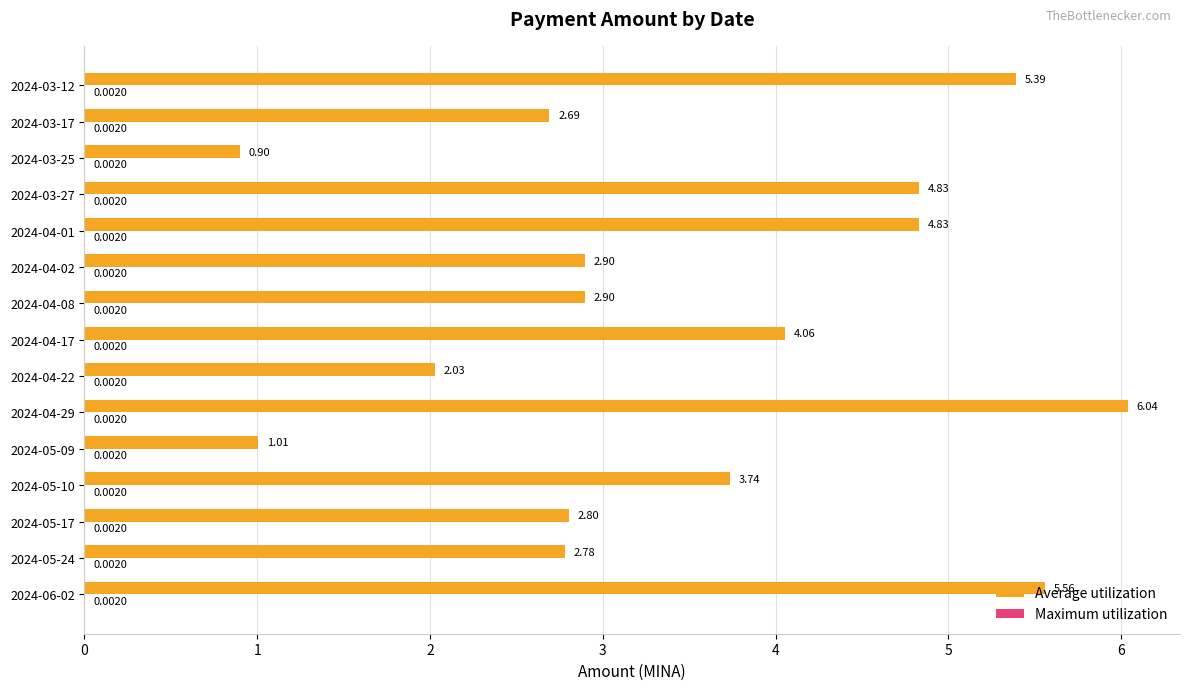

At which category is the sum across all series the highest?

2024-04-29